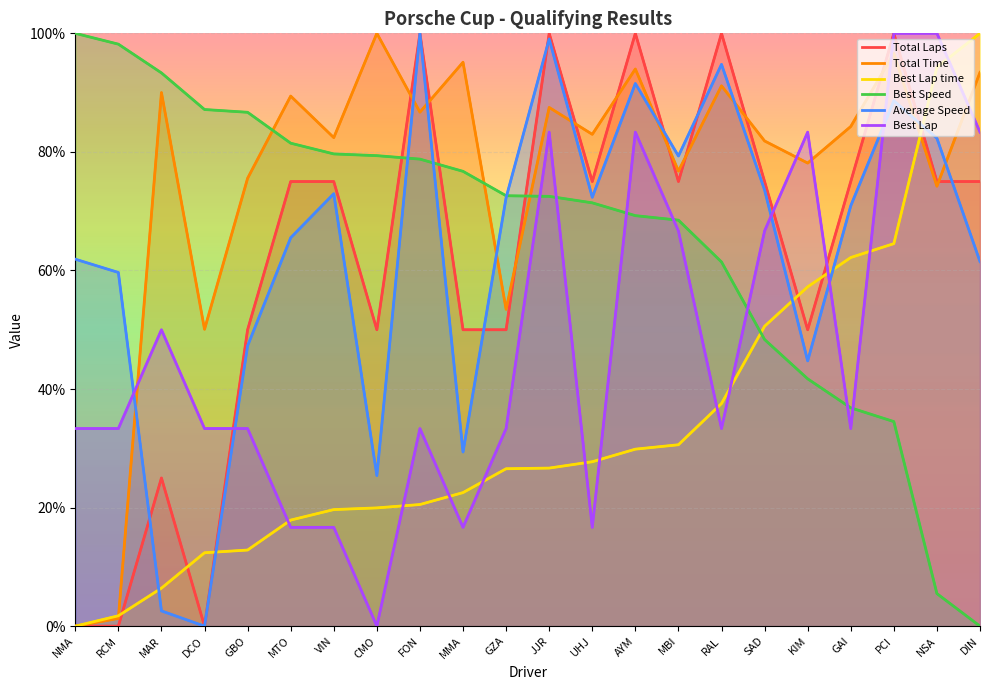

What is the difference between the second highest and second lowest values in the Best Lap series?

83.3